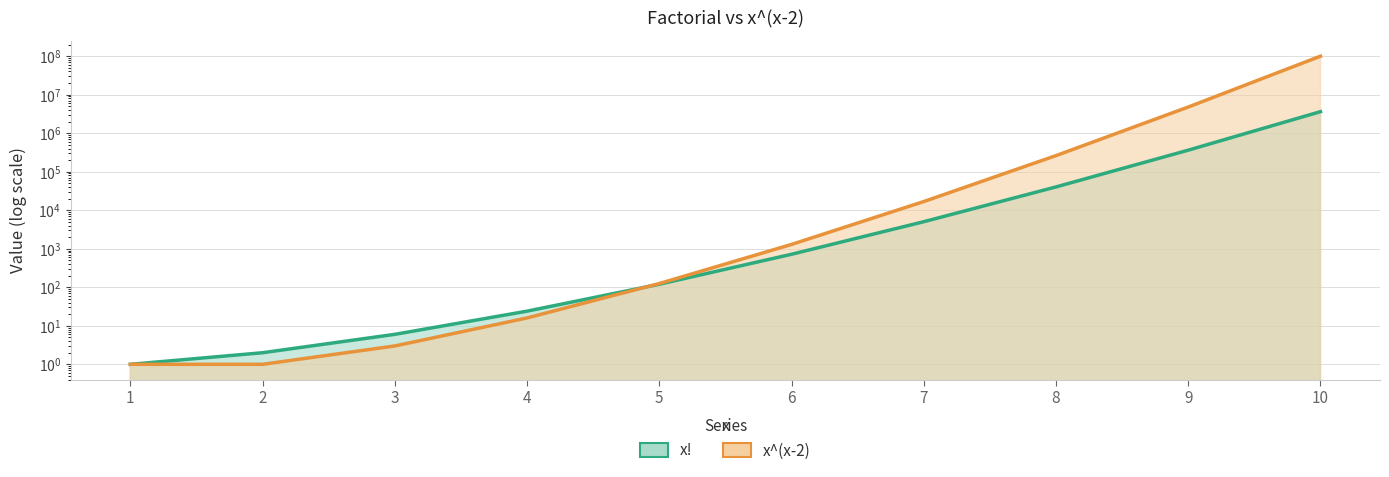

What are all the series names shown in the legend?

x!, x^(x-2)